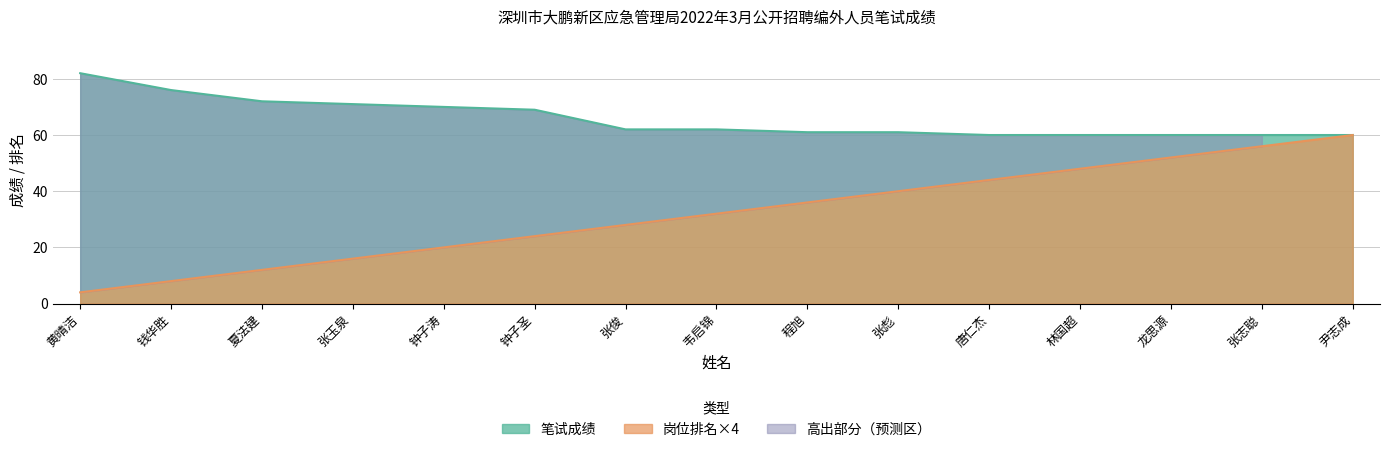

At which category does the chart reach its peak across all series?

黄晴洁